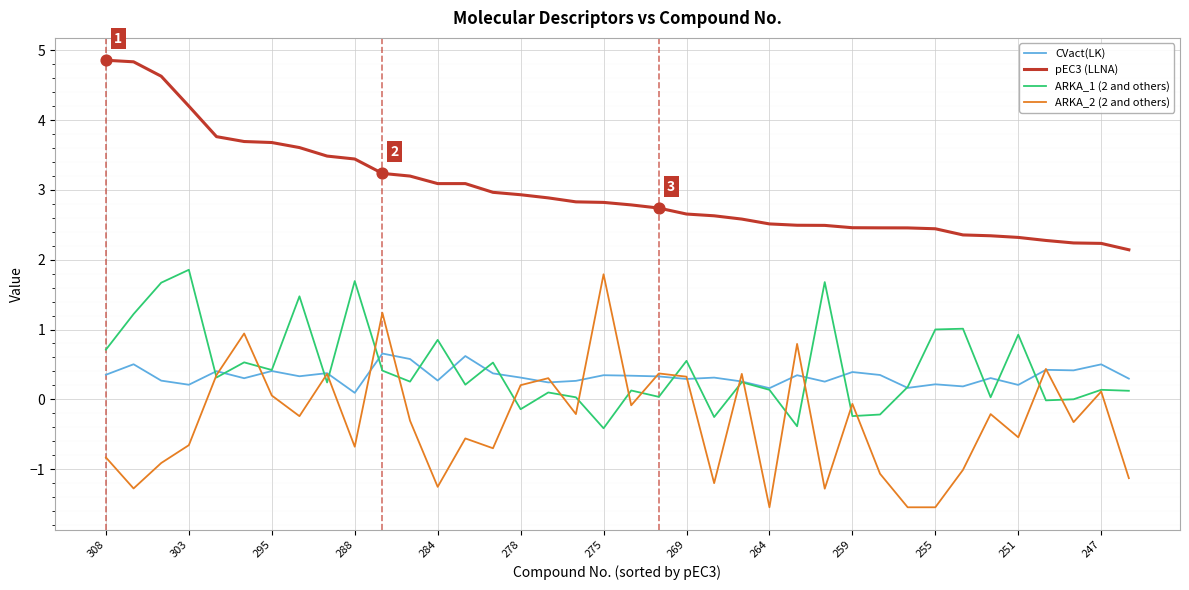

True or false: CVact(LK) and pEC3 (LLNA) cross at least once.

False